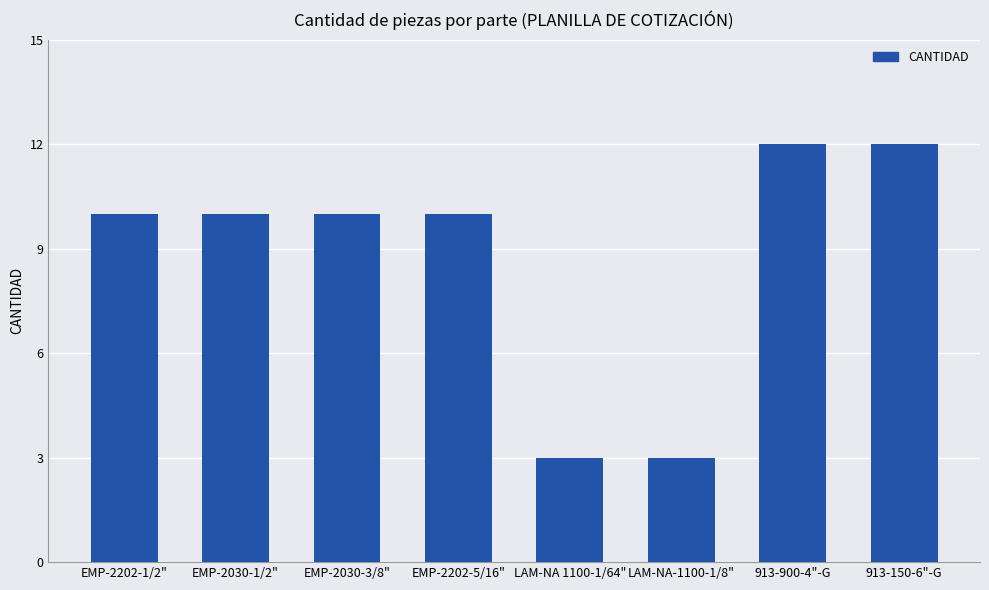

What is the difference between the values at LAM-NA-1100-1/8" and EMP-2030-1/2"?

7